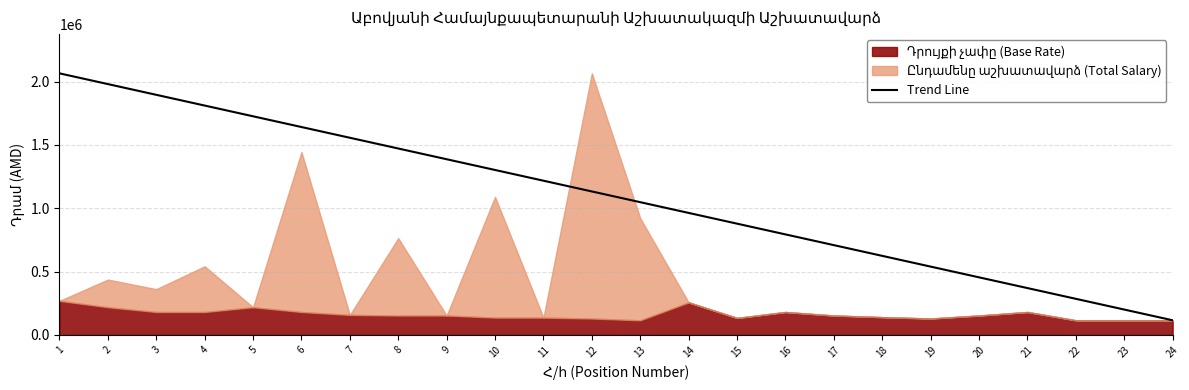

The chart shows a value of 2453668 at 8. True or false?

False